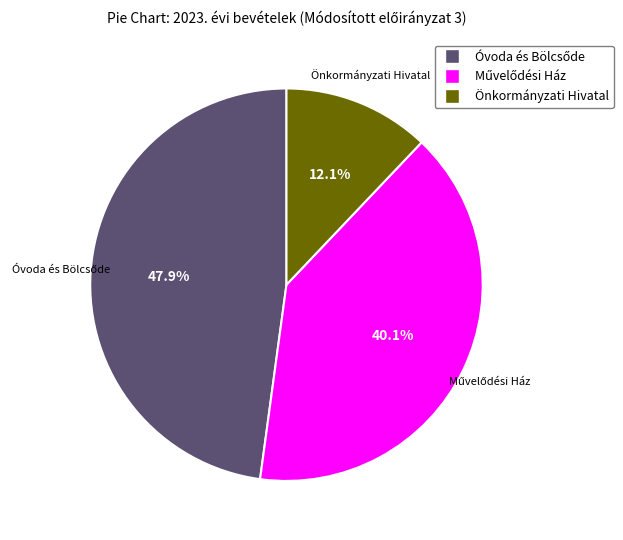

To the nearest percent, what is the average slice percentage?

33%